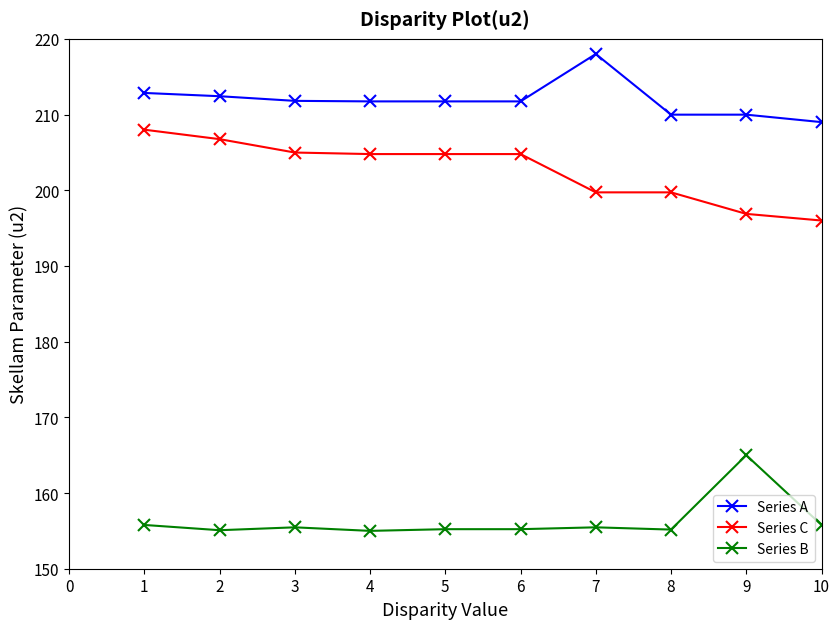

What is the difference between the highest and lowest values at 1?

57.1